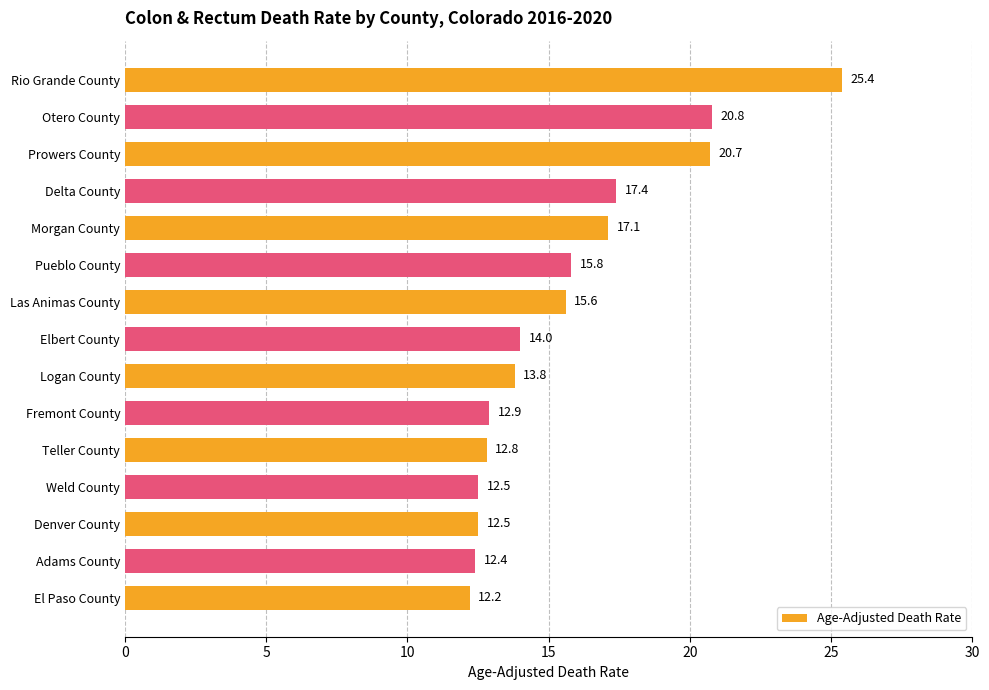

True or false: the data shows 12.8 at Teller County.

True